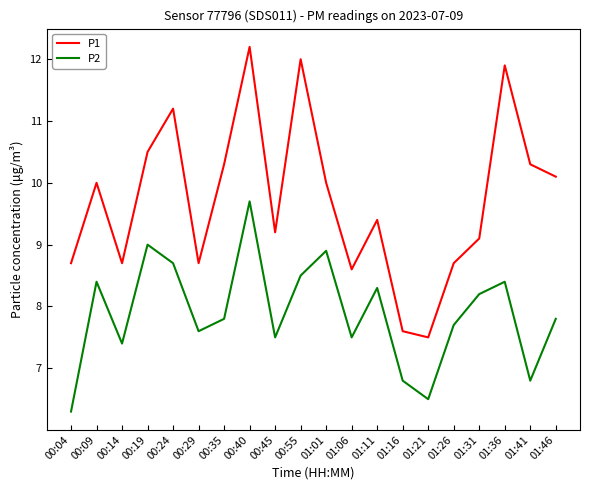

True or false: P1 has more than 1 interior local peaks.

True